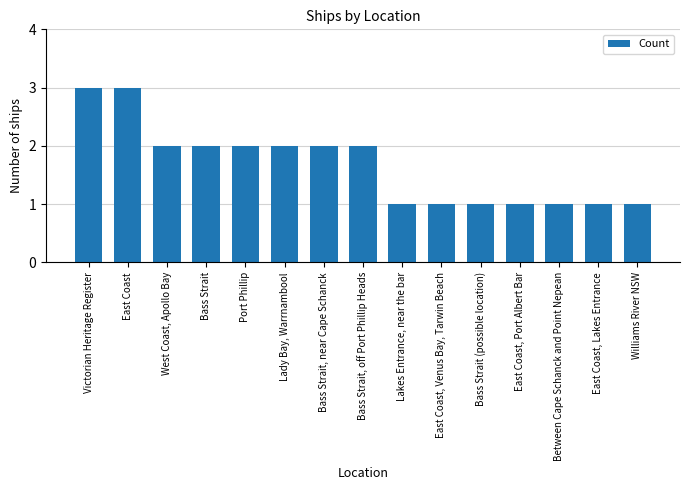

The chart shows a value of 0 at Bass Strait (possible location). True or false?

False